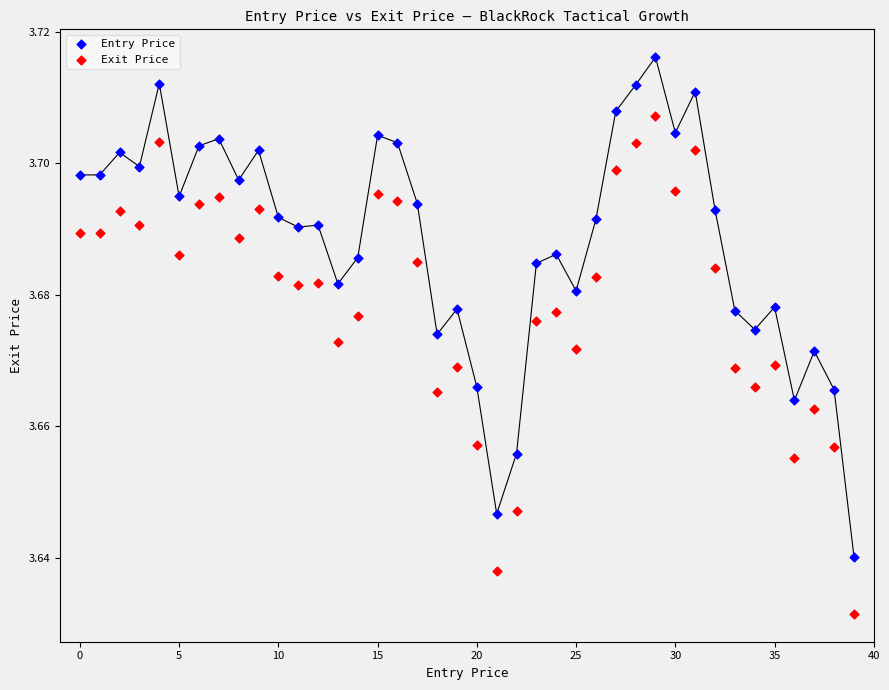

Which series reaches the minimum Y coordinate?

Exit Price